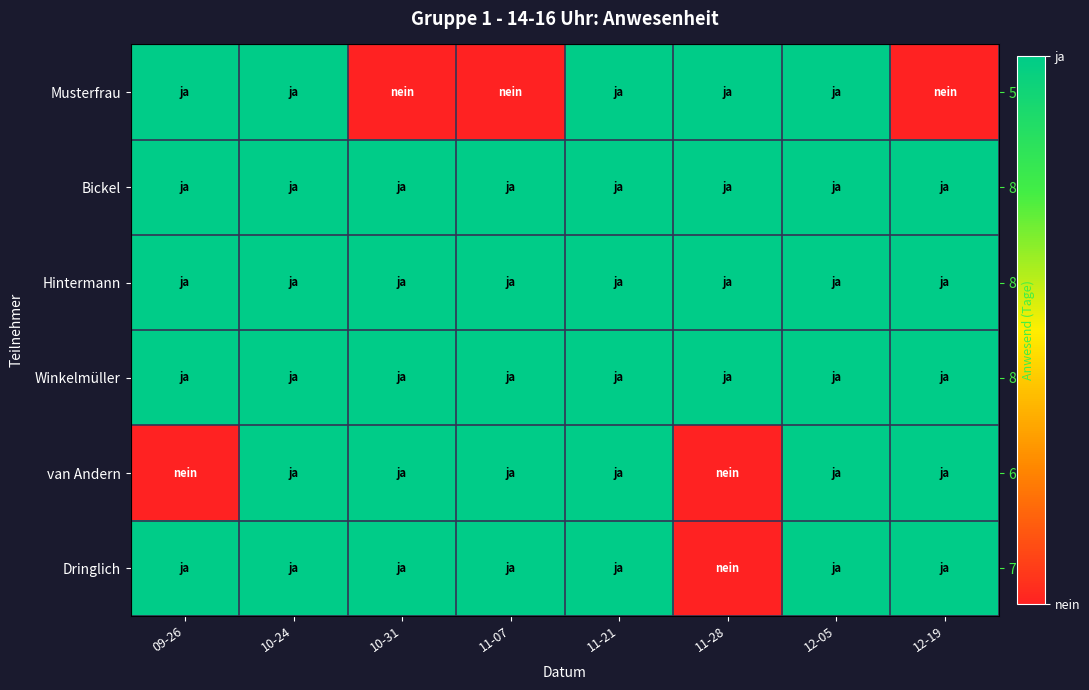

Count the number of categories in the chart.

8